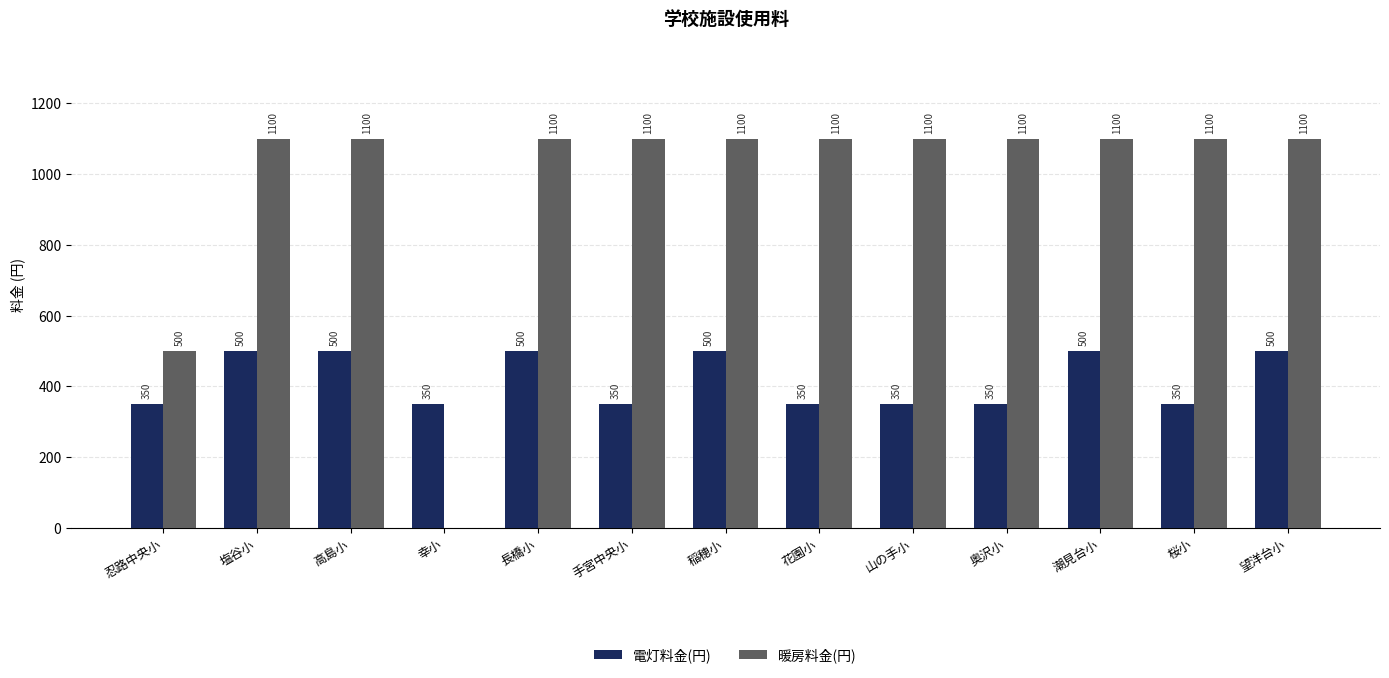

The value of 電灯料金(円) at 高島小 is 665. True or false?

False